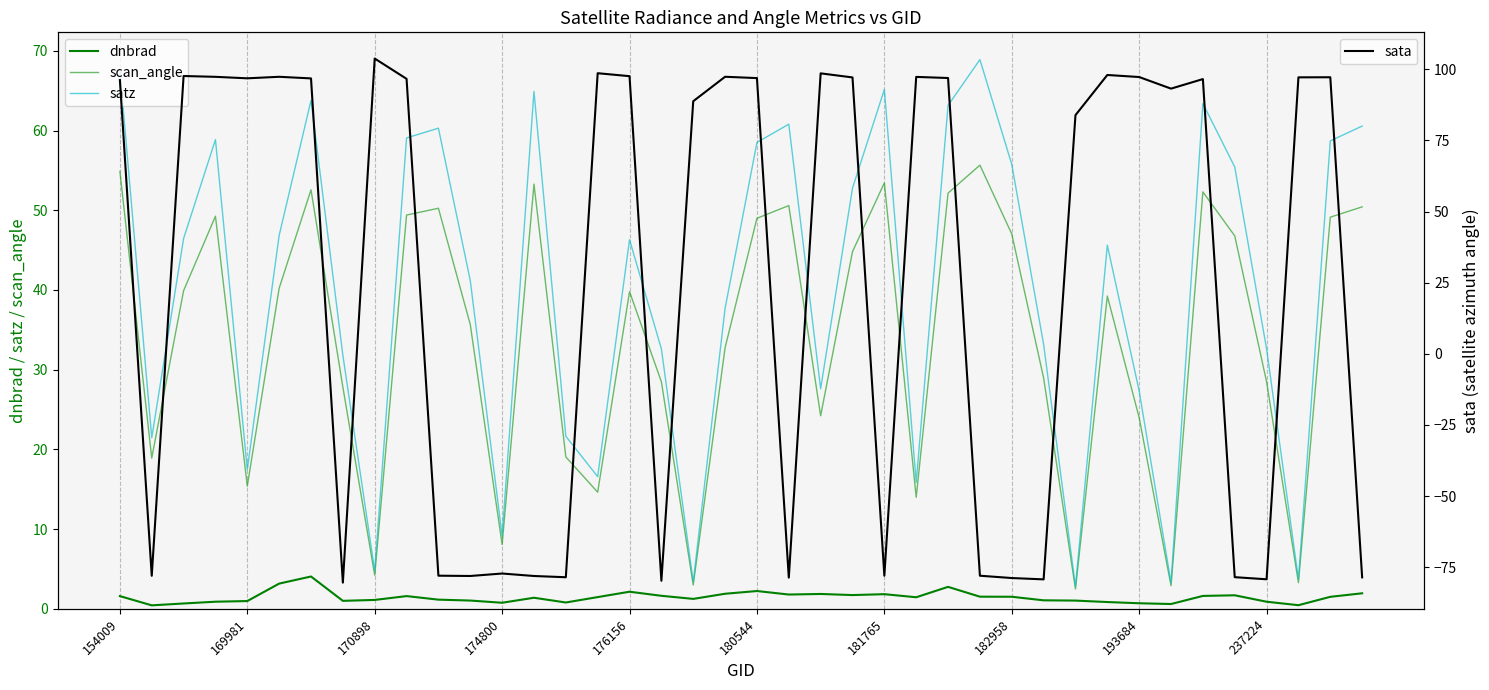

True or false: scan_angle and dnbrad intersect in this chart.

False